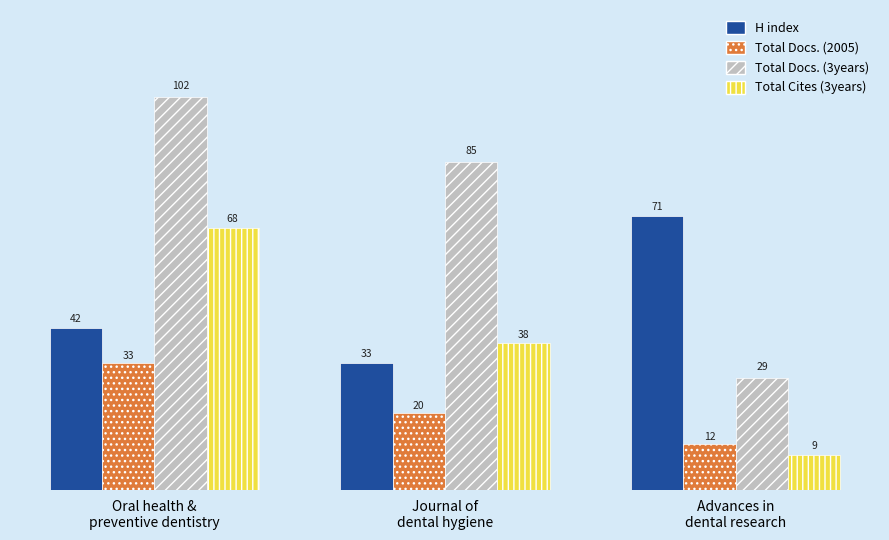

At which category does the chart reach its minimum across all series?

Advances in
dental research